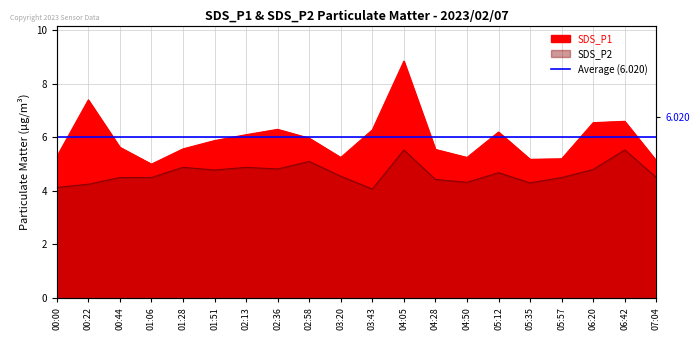

Reading left to right, what are all the values shown in this chart?

SDS_P1: 5.3	7.4	5.6	5.0	5.6	5.9	6.1	6.3	6.0	5.2	6.3	8.8	5.5	5.2	6.2	5.2	5.2	6.5	6.6	5.1
SDS_P2: 4.1	4.2	4.5	4.5	4.9	4.8	4.9	4.8	5.1	4.5	4.1	5.5	4.4	4.3	4.7	4.3	4.5	4.8	5.5	4.5